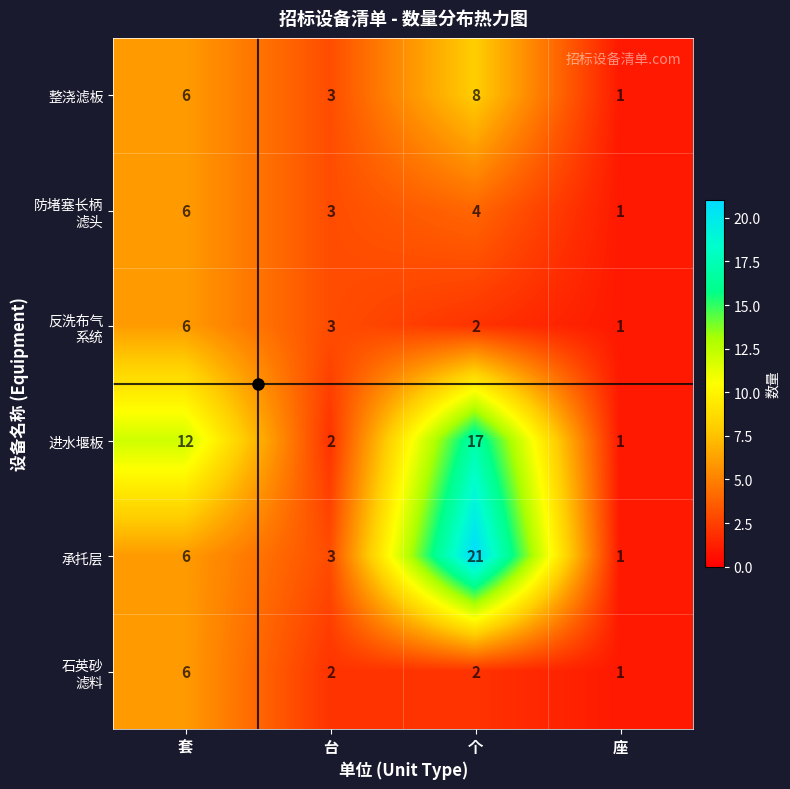

How many data points does each series have?

4